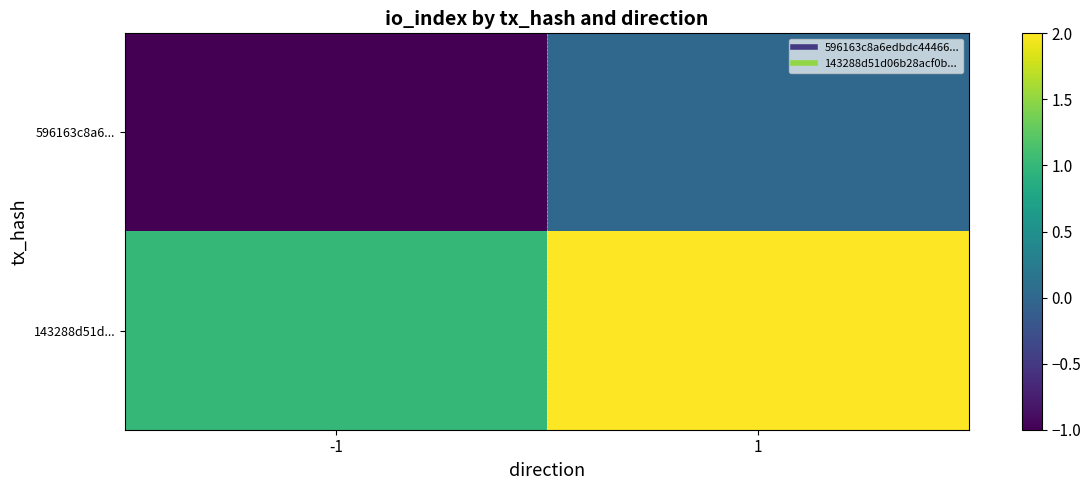

List the series in order of their peak value, lowest first.

596163c8a6..., 143288d51d...